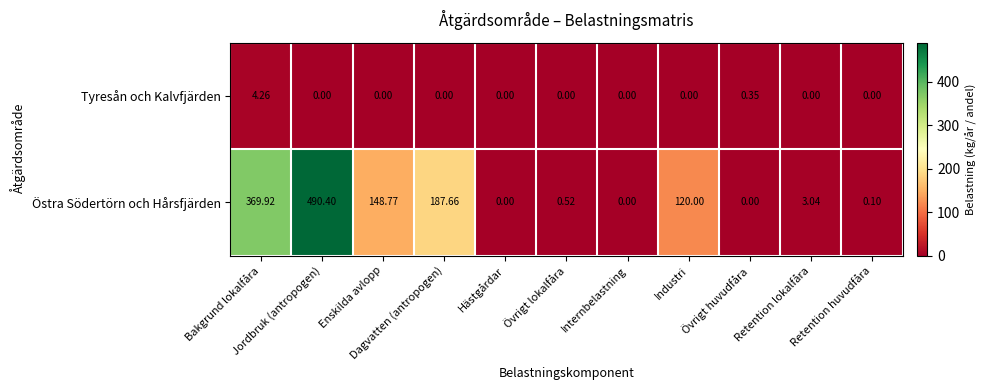

Which series changed the most between Internbelastning and Övrigt huvudfåra?

Tyresån och Kalvfjärden